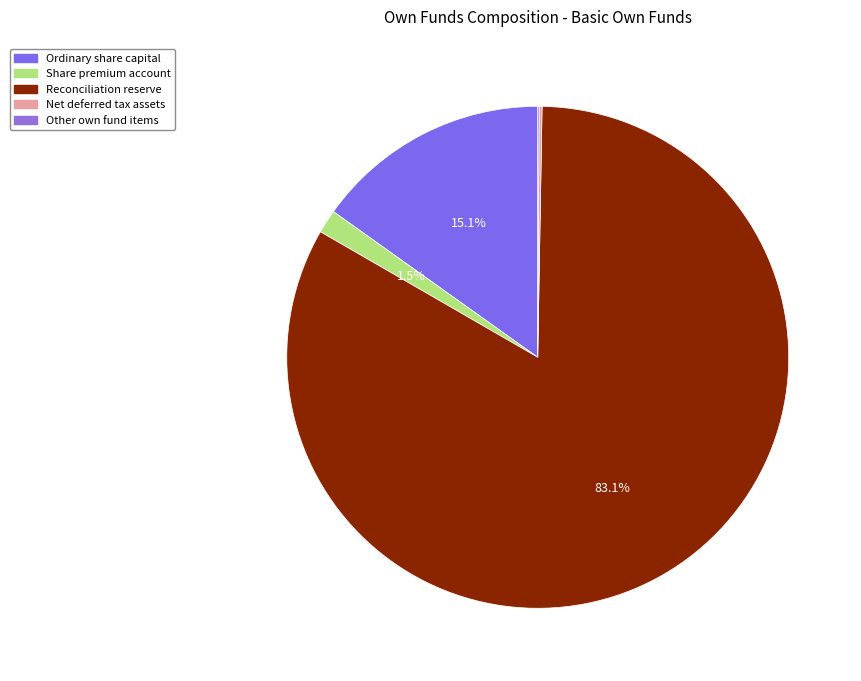

What percentage is the Reconciliation reserve slice, to the nearest percent?

83%